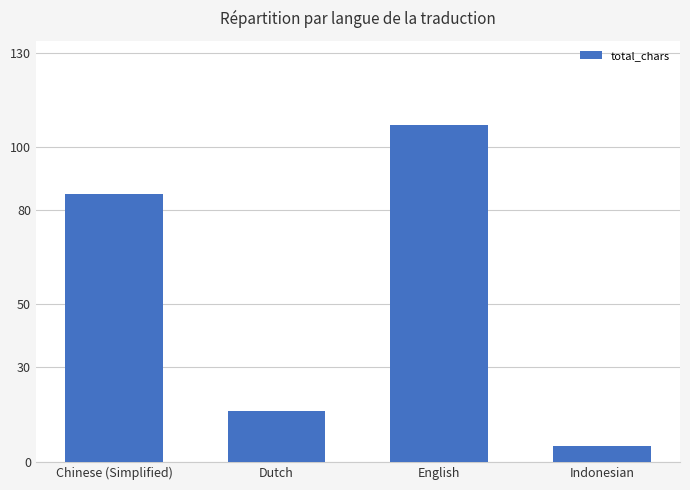

Approximately how many times larger is the value at Chinese (Simplified) compared to Dutch?

5.3